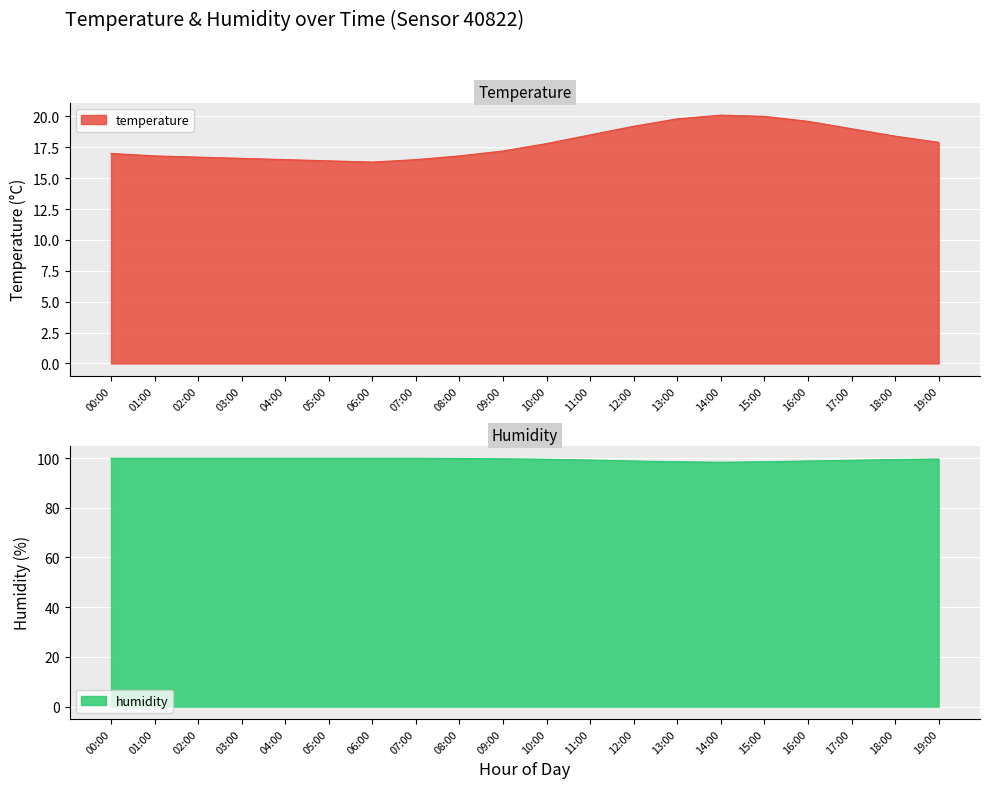

What is the total value across all series at 06:00?

116.2